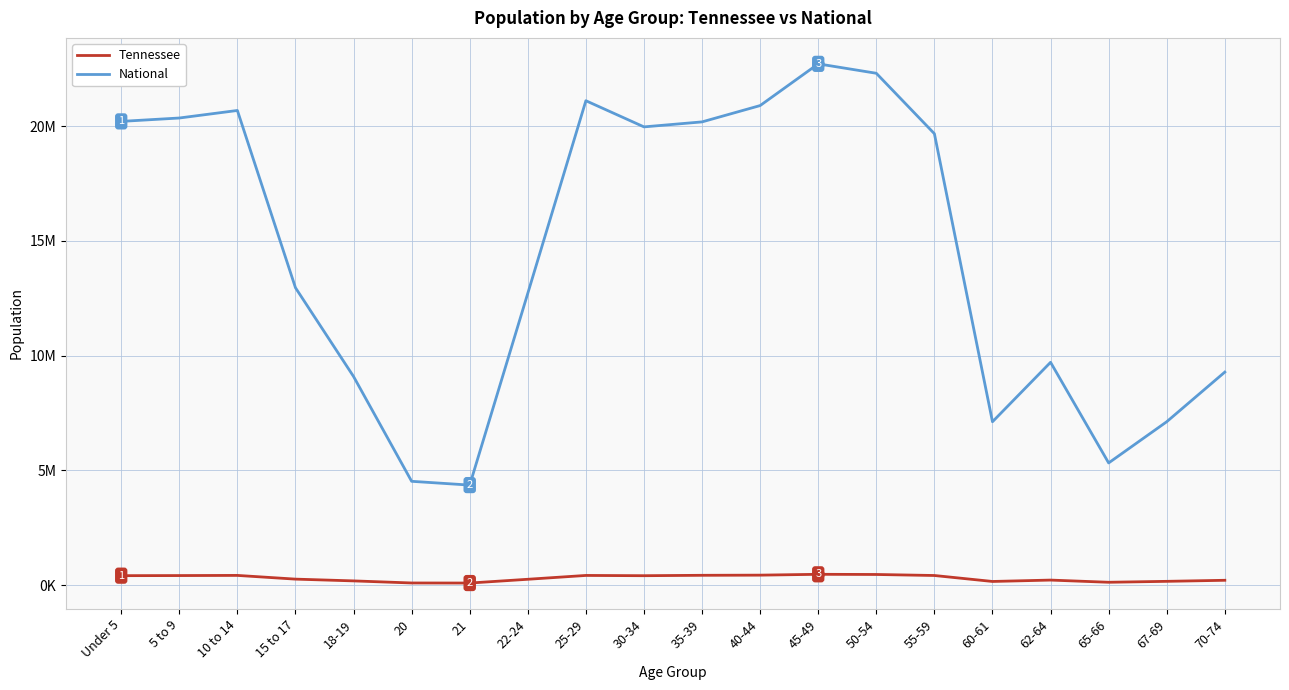

True or false: Tennessee and National intersect in this chart.

False